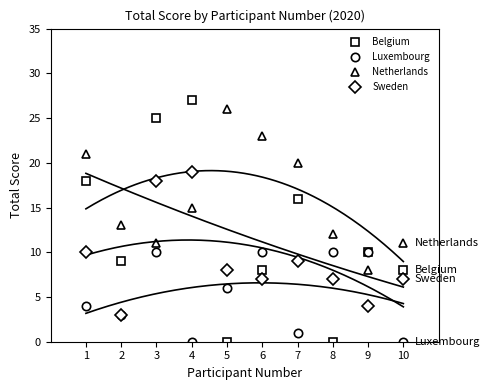

The Belgium series shows 25 at 3. True or false?

True